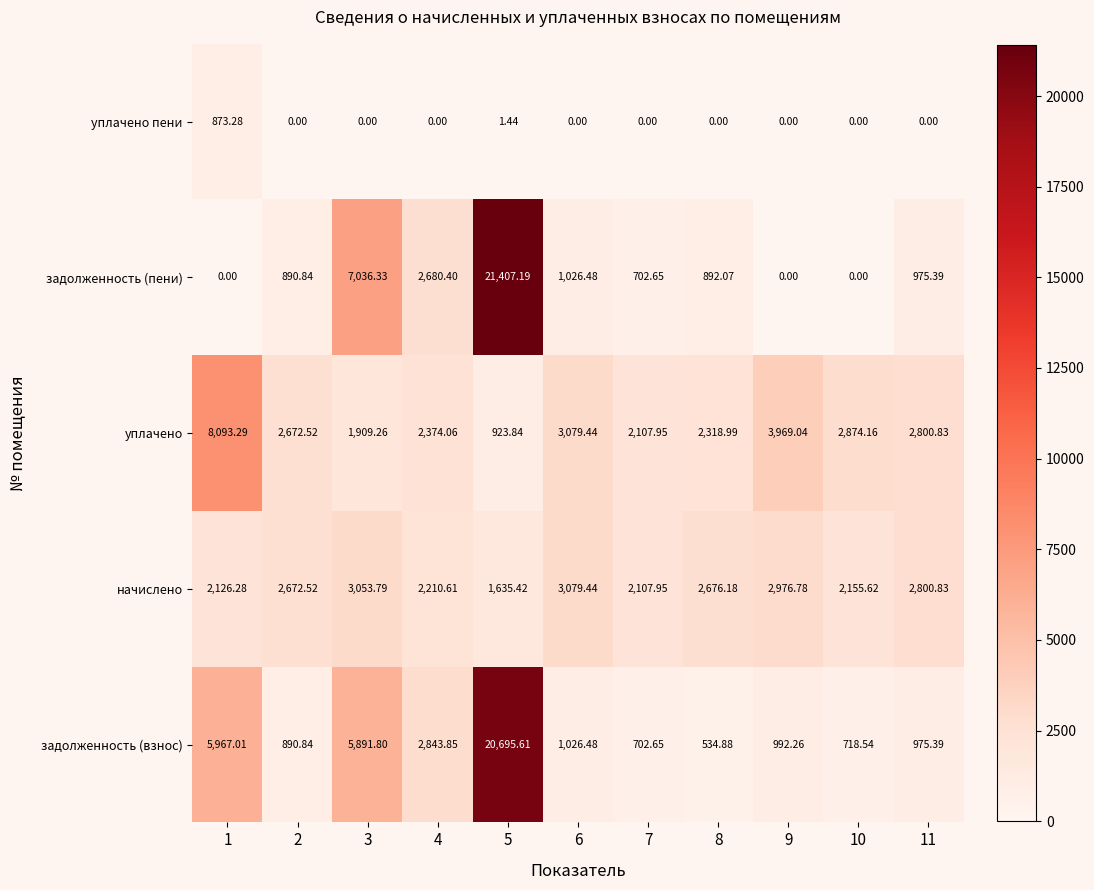

Between 1 and 4, which series saw the biggest shift?

уплачено